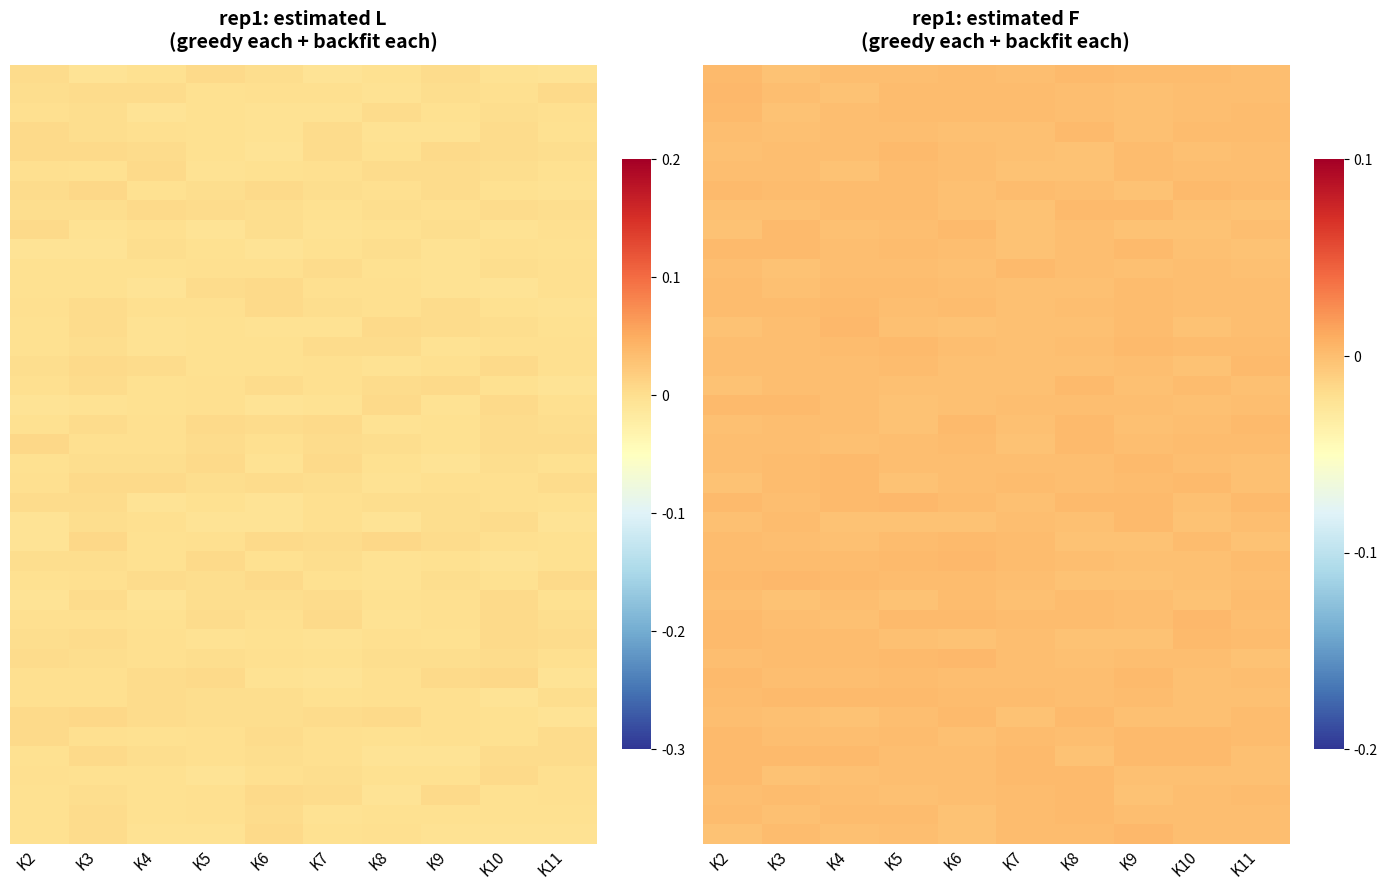

Between K2 and K8, which is larger?

K8